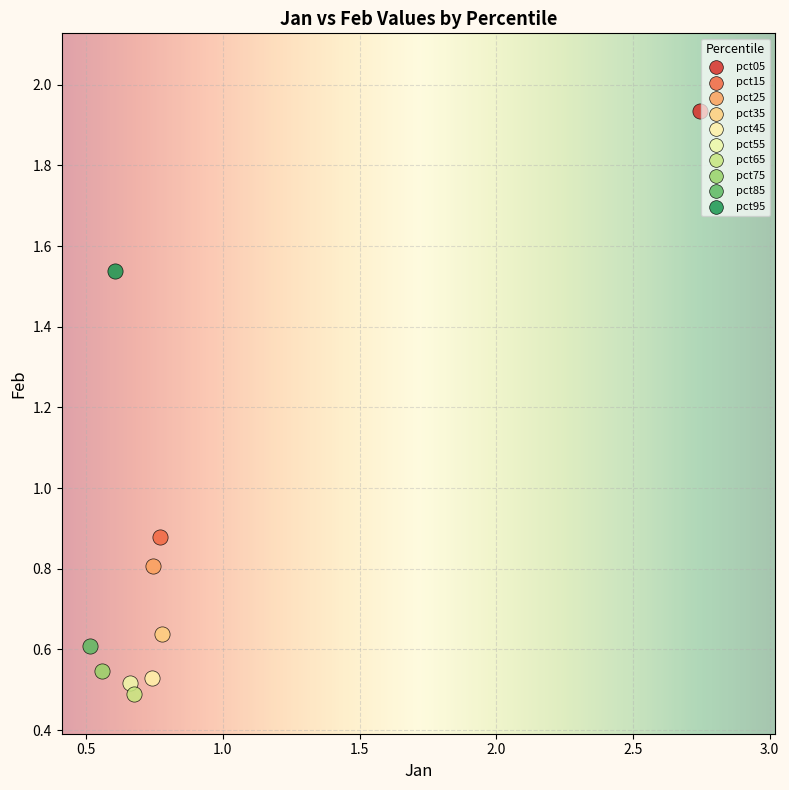

Which series reaches the minimum Y coordinate?

pct65